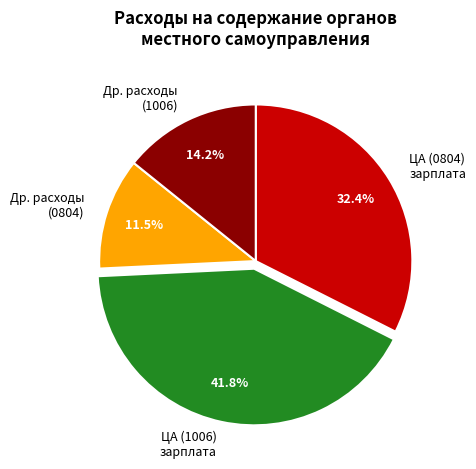

How many slices are in this pie chart?

4